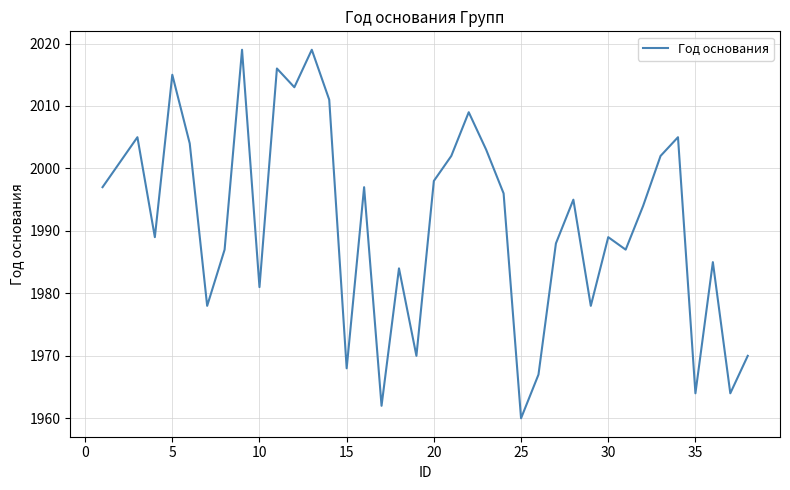

How many interior local valleys (lower than both neighbors) does the data have?

12